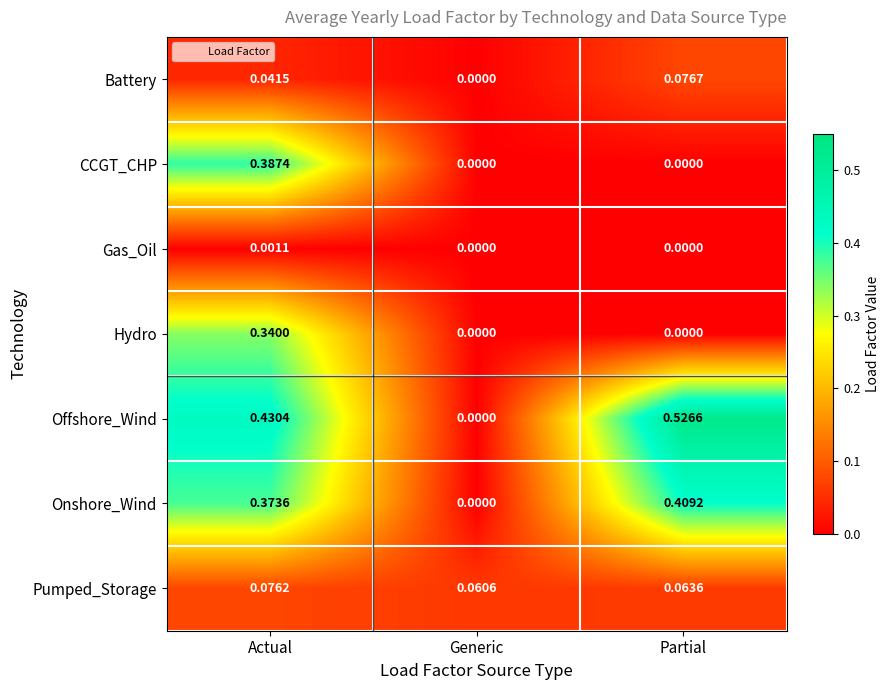

Rank the series by their maximum value, from lowest to highest.

Gas_Oil, Pumped_Storage, Battery, Hydro, CCGT_CHP, Onshore_Wind, Offshore_Wind